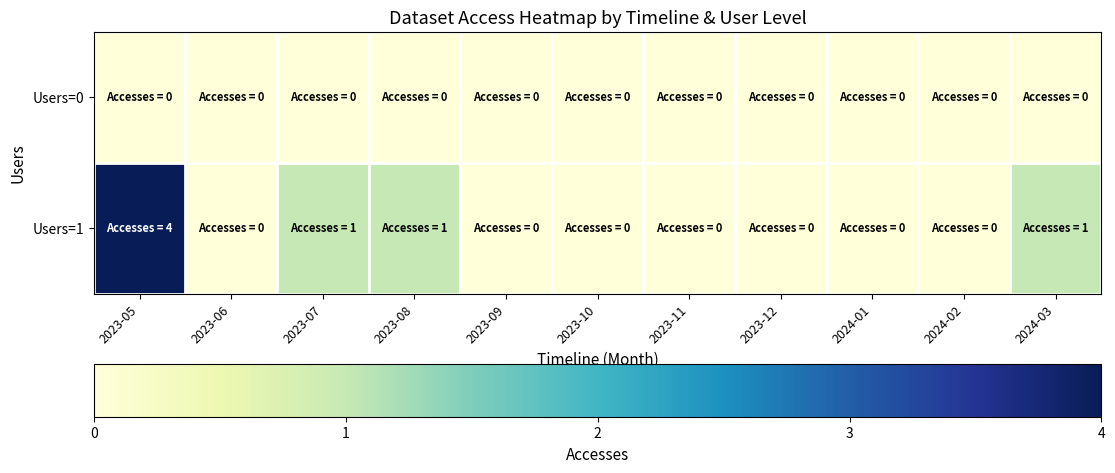

List the series in order of their overall mean, highest first.

Users=1, Users=0